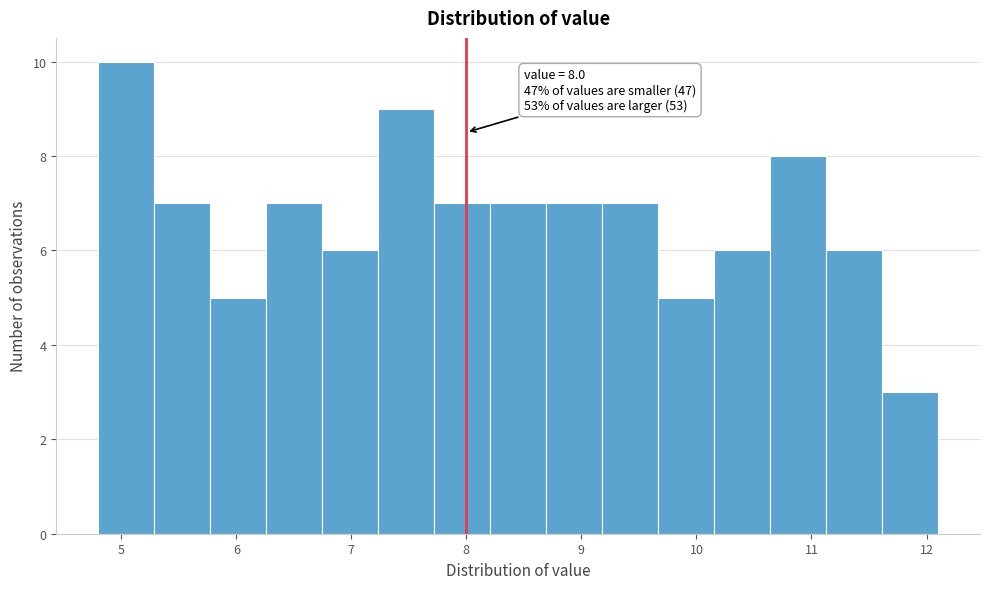

Which range on the x-axis has the tallest bar?

4.8 to 5.3